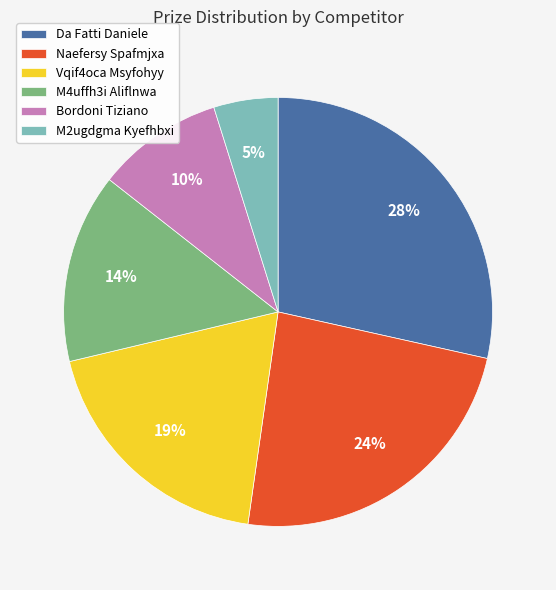

Count the number of slices in the pie.

6